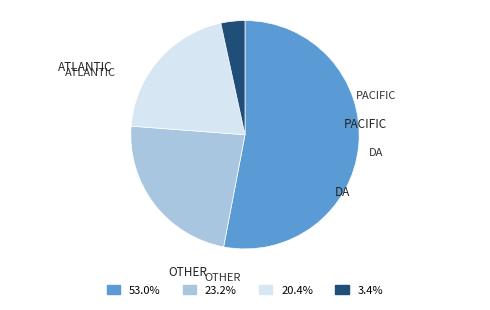

How many segments does this pie chart have?

4